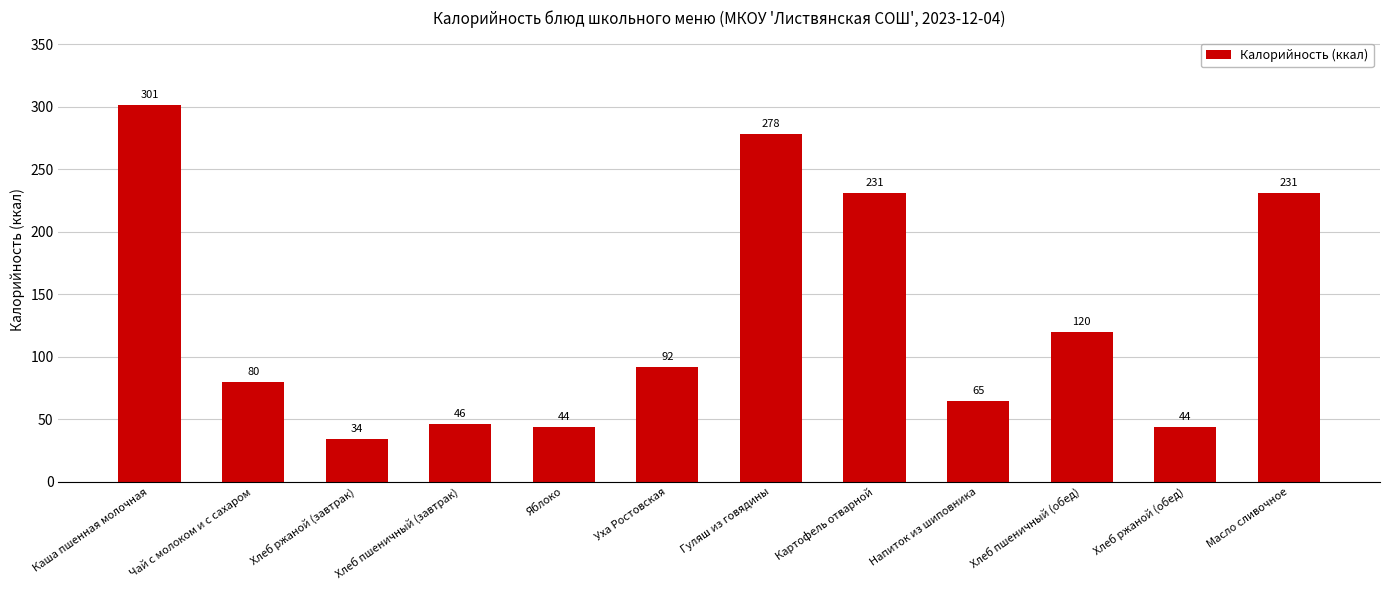

What position from the right is Хлеб ржаной (завтрак)?

10